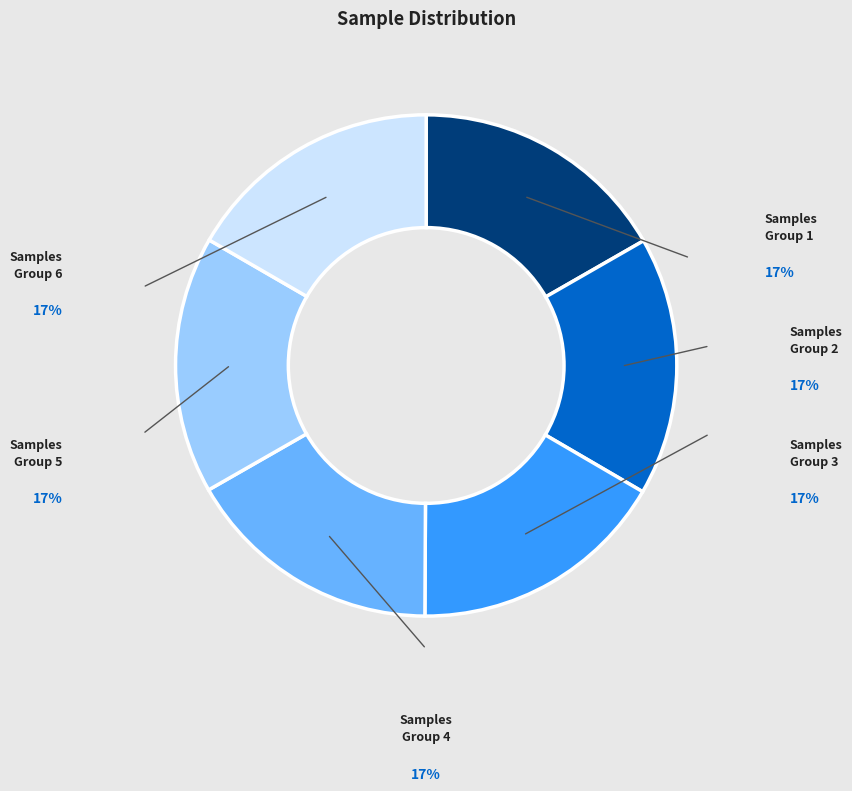

Does any single category account for the majority?

No